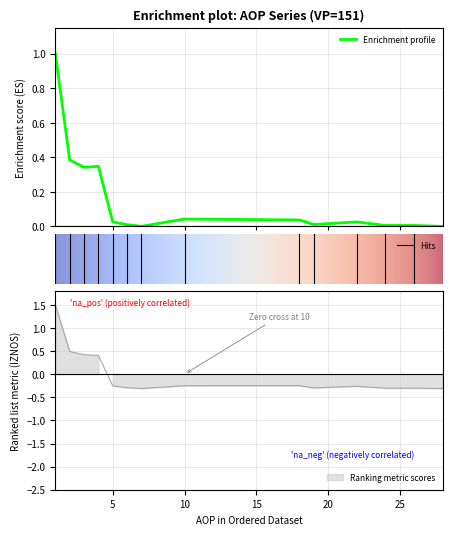

Reading left to right, extract all data points from this chart.

IZNOS01: 1=1.0	2=0.4	3=0.3	4=0.3	5=0.0	6=0.0	7=0.0	10=0.0	18=0.0	19=0.0	22=0.0	24=0.0	26=0.0	28=0.0
IZNOS02: 1=1.5	2=0.5	3=0.4	4=0.4	5=-0.3	6=-0.3	7=-0.3	10=-0.2	18=-0.2	19=-0.3	22=-0.3	24=-0.3	26=-0.3	28=-0.3